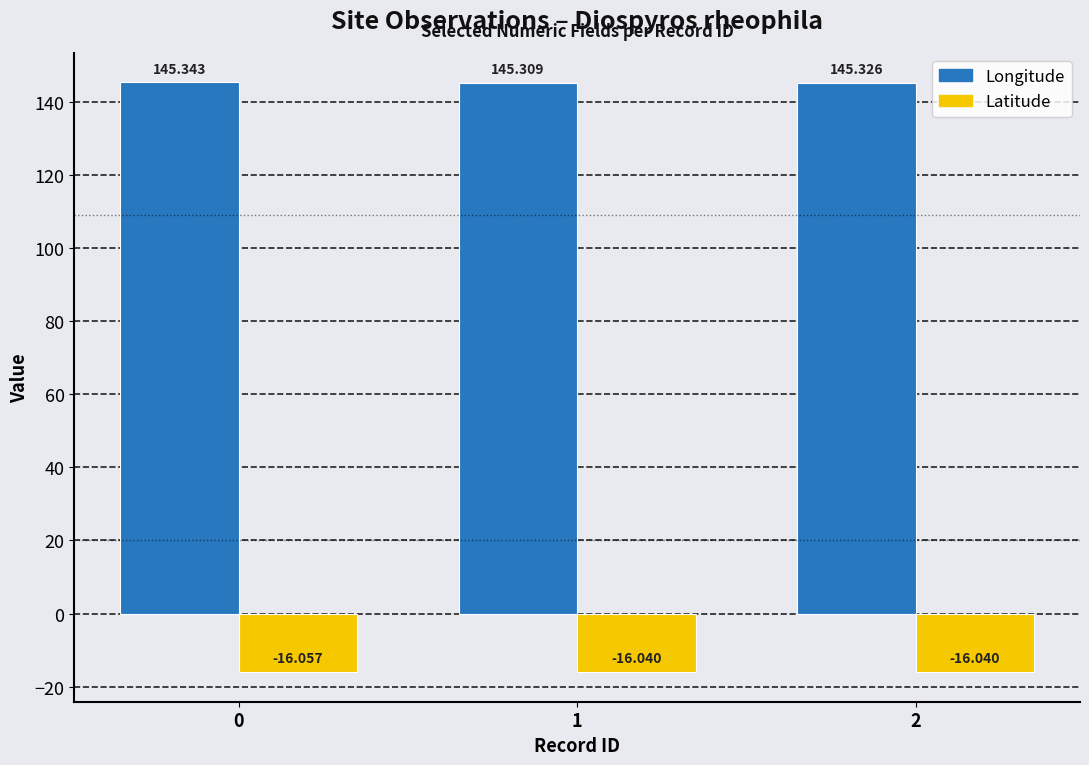

What is the average value of the Longitude series?

145.3